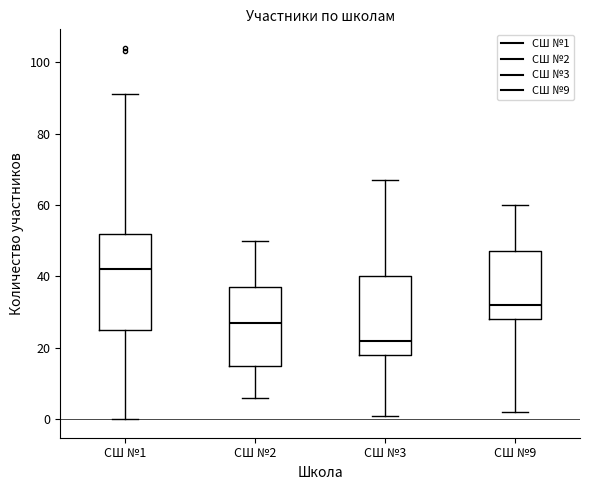

Which box has the lowest median line?

СШ №3